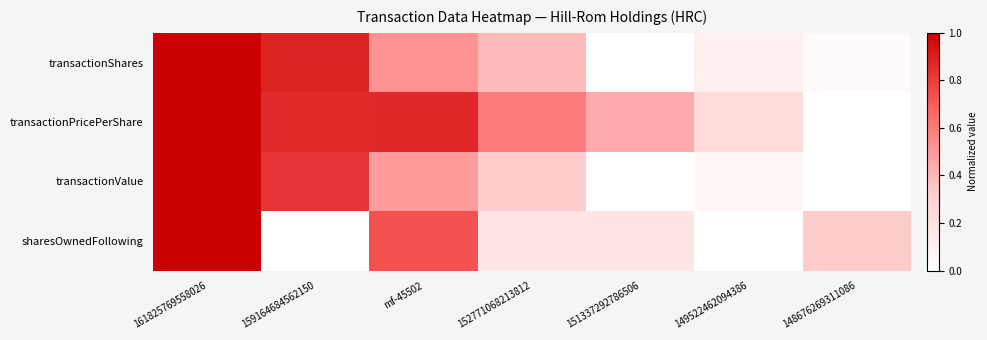

Reading right to left, transcribe all the data shown in this chart.

transactionShares: 148676269311086=0.0	149522462094386=0.1	151337292786506=0.0	152771068213812=0.4	mf-45502=0.5	159164684562150=0.9	161825769558026=1.0
transactionPricePerShare: 148676269311086=0.0	149522462094386=0.2	151337292786506=0.4	152771068213812=0.6	mf-45502=0.9	159164684562150=0.9	161825769558026=1.0
transactionValue: 148676269311086=0.0	149522462094386=0.1	151337292786506=0.0	152771068213812=0.3	mf-45502=0.5	159164684562150=0.8	161825769558026=1.0
sharesOwnedFollowing: 148676269311086=0.3	149522462094386=0.0	151337292786506=0.2	152771068213812=0.2	mf-45502=0.7	159164684562150=0.0	161825769558026=1.0